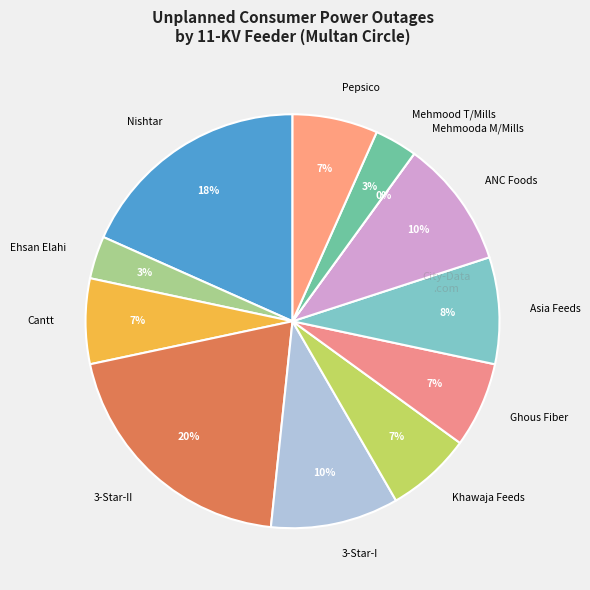

What is the largest slice in the pie chart?

3-Star-II